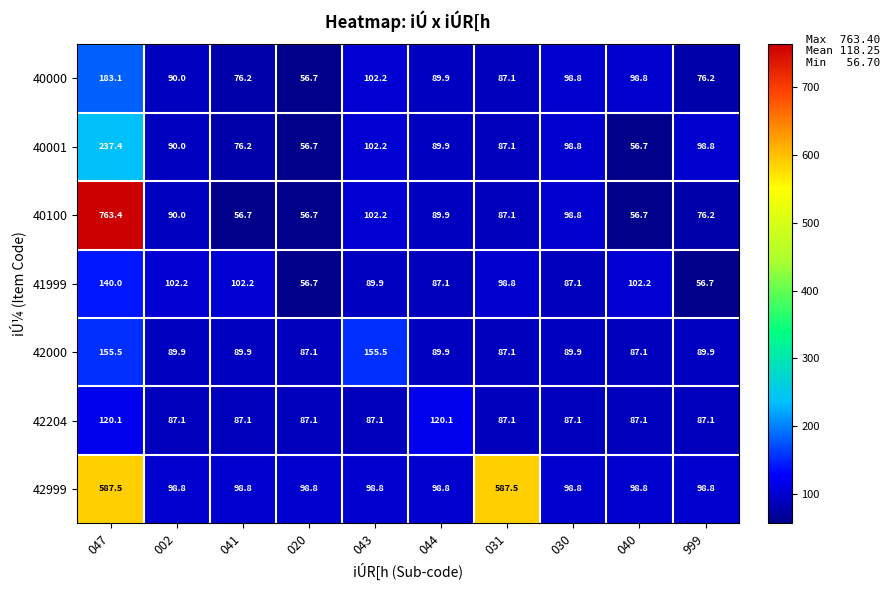

Which series changed the most between 047 and 002?

40100